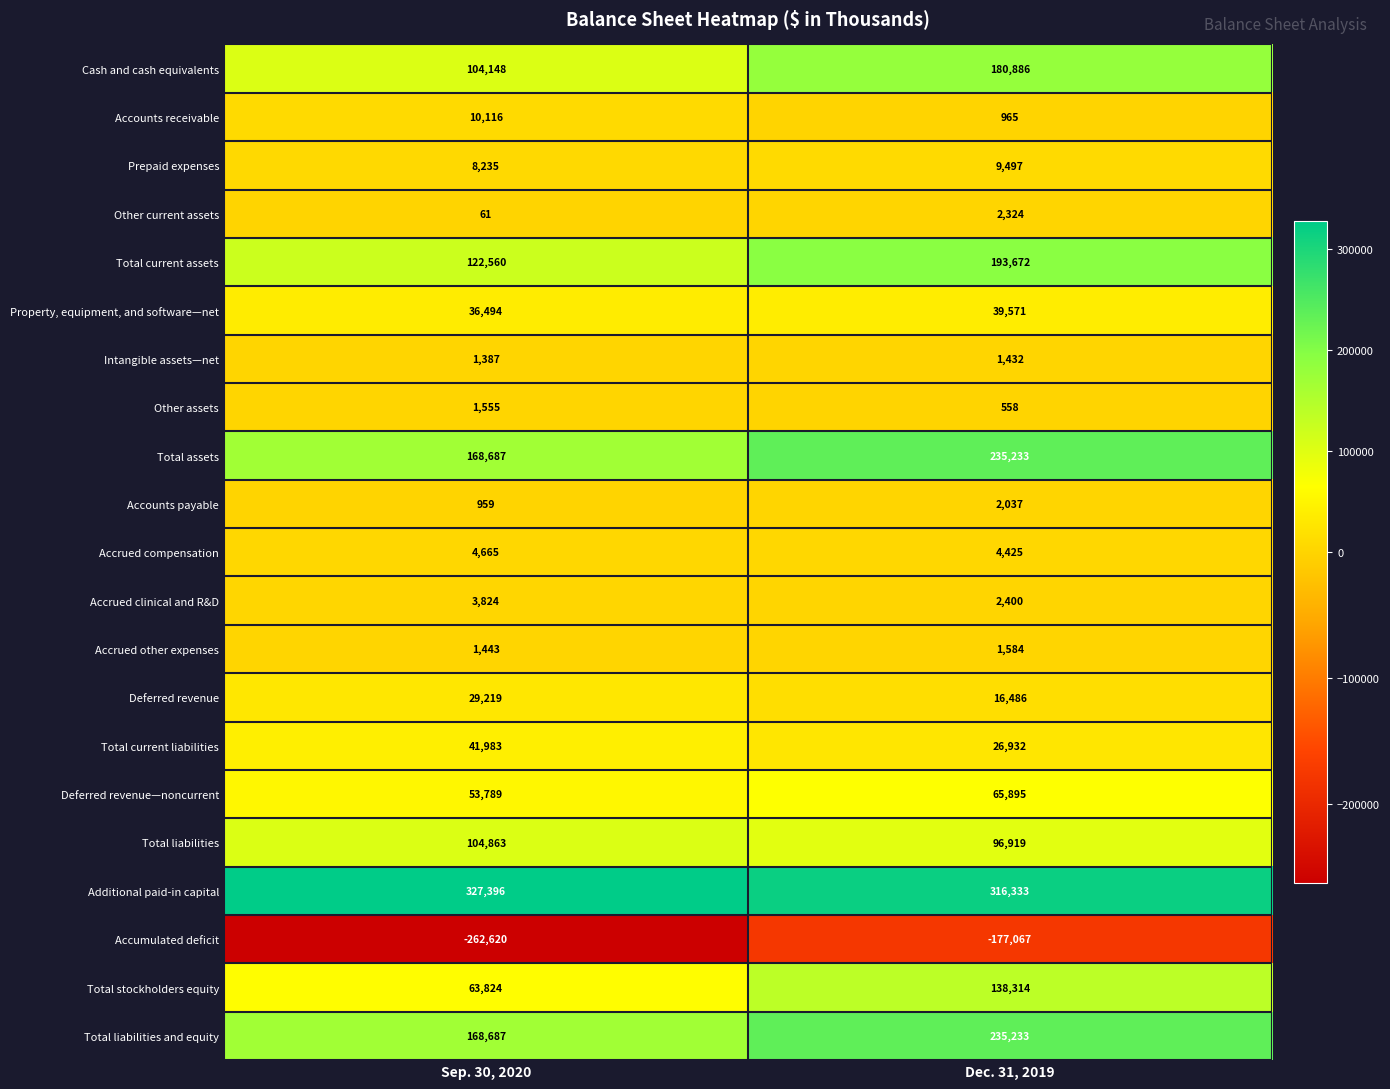

What is the average value of the Total current liabilities series?

34458